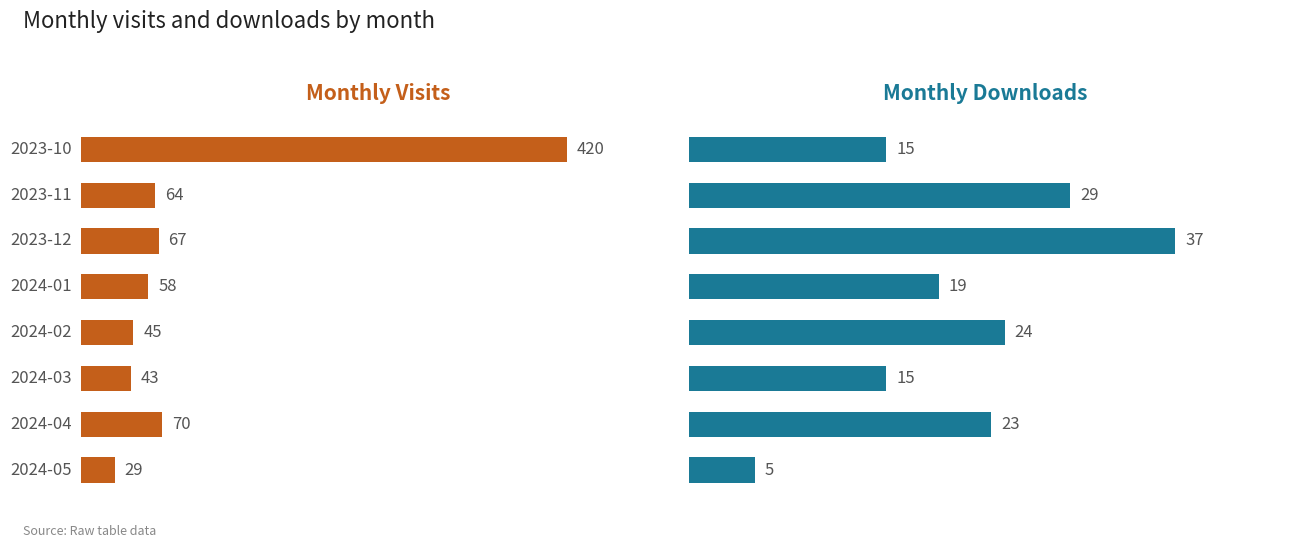

What are all the series names shown in the legend?

Monthly Visits, Monthly Downloads